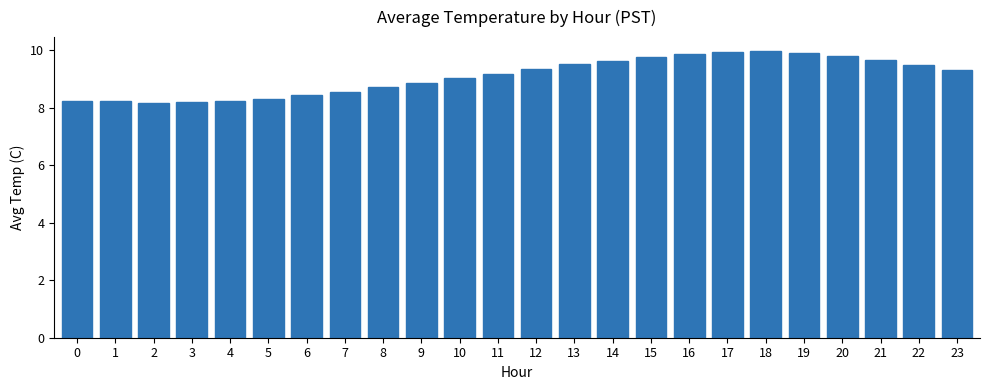

What is the minimum value shown in the chart?

8.2